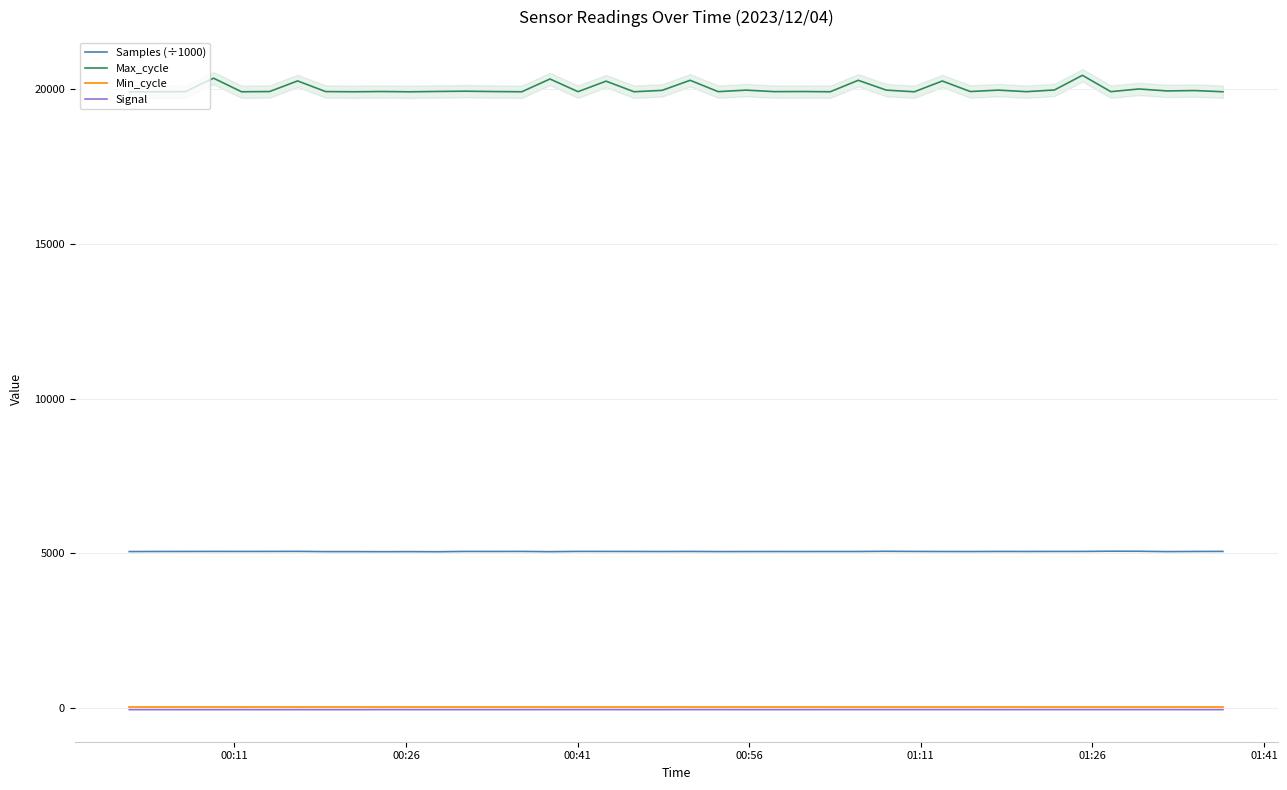

In Samples (÷1000), how many points are lower than both neighbors (excluding endpoints)?

13